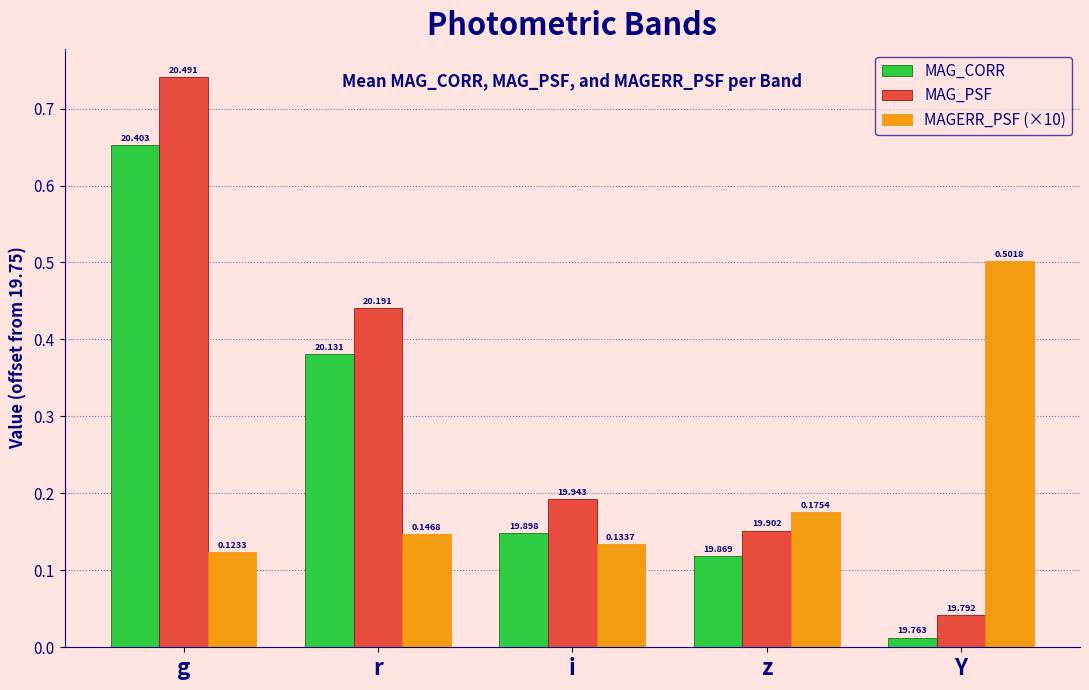

How many bars are there in each group?

3